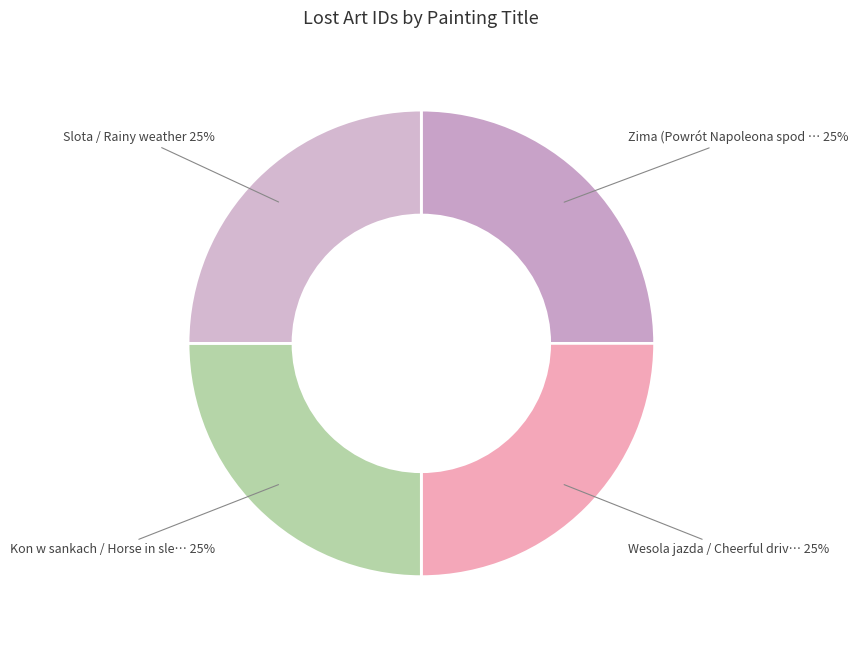

Which slice is the smallest?

Zima (Powrót Napoleona spod Moskwy)